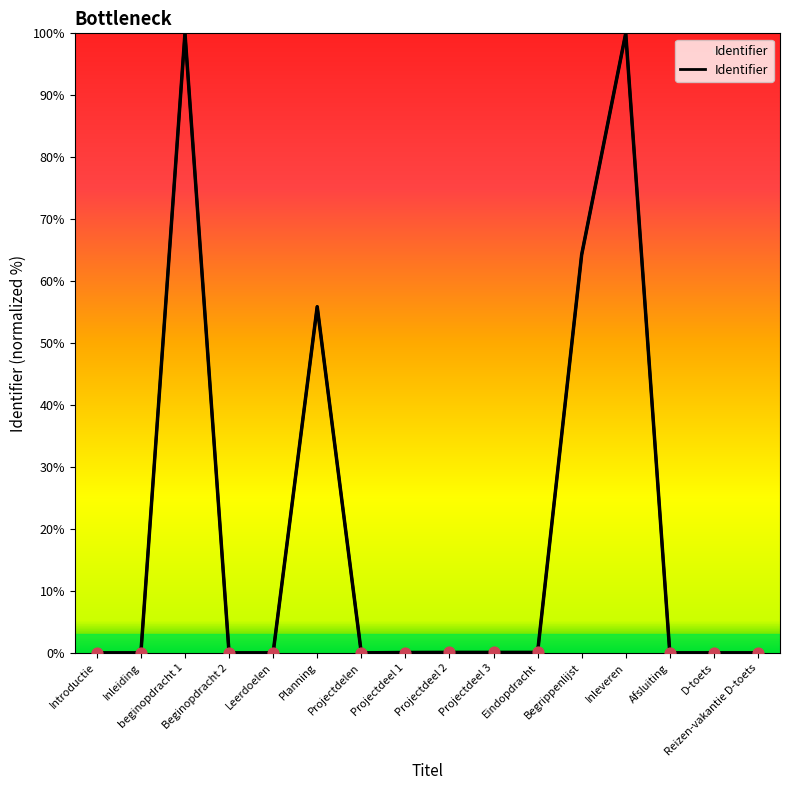

Which has a higher value, Reizen-vakantie D-toets or Projectdeel 2?

Projectdeel 2